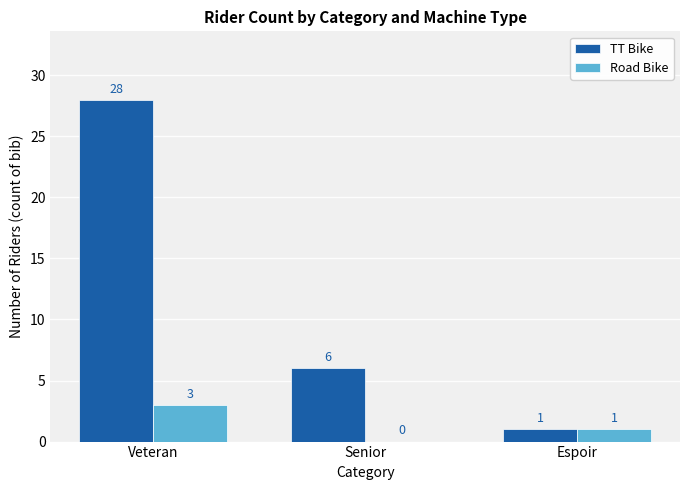

What is the greatest value displayed?

28